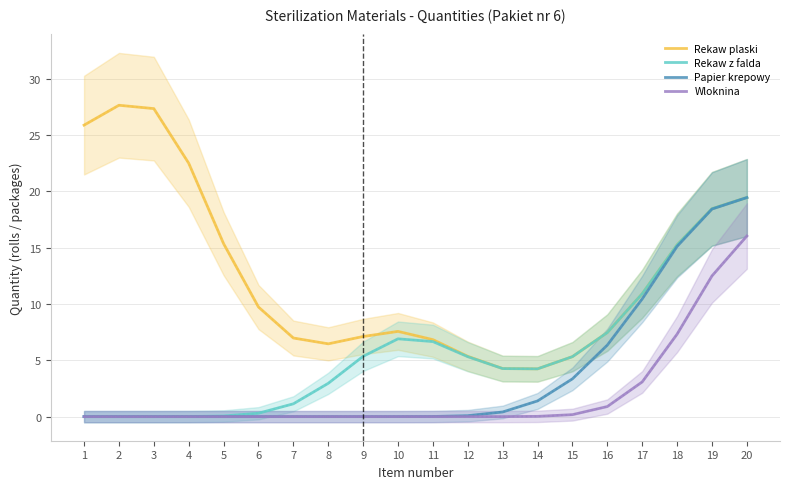

Is it true that Rekaw plaski equals 22.5 at 4?

True